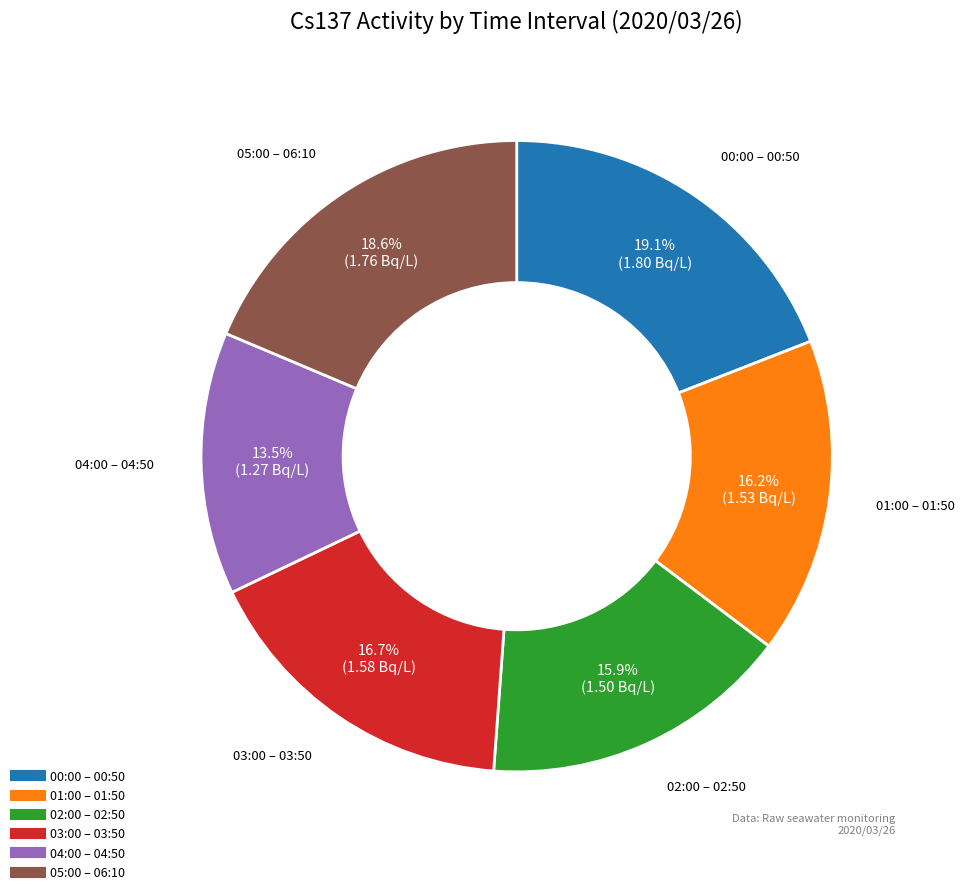

Is there a majority slice in this chart?

No